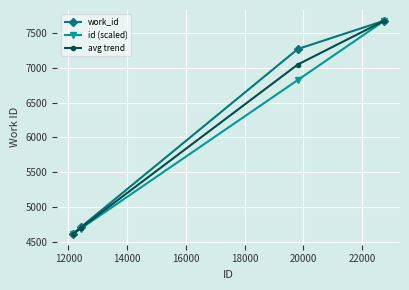

How many data points in avg trend are above 7045?

2